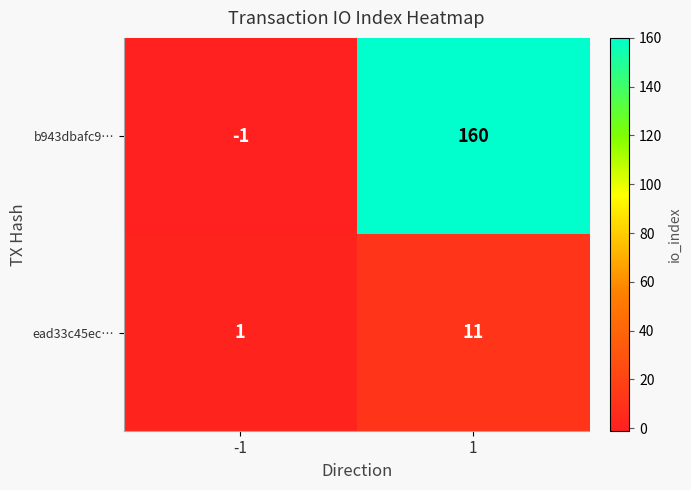

What value does the ead33c45ec… series have at 1?

11